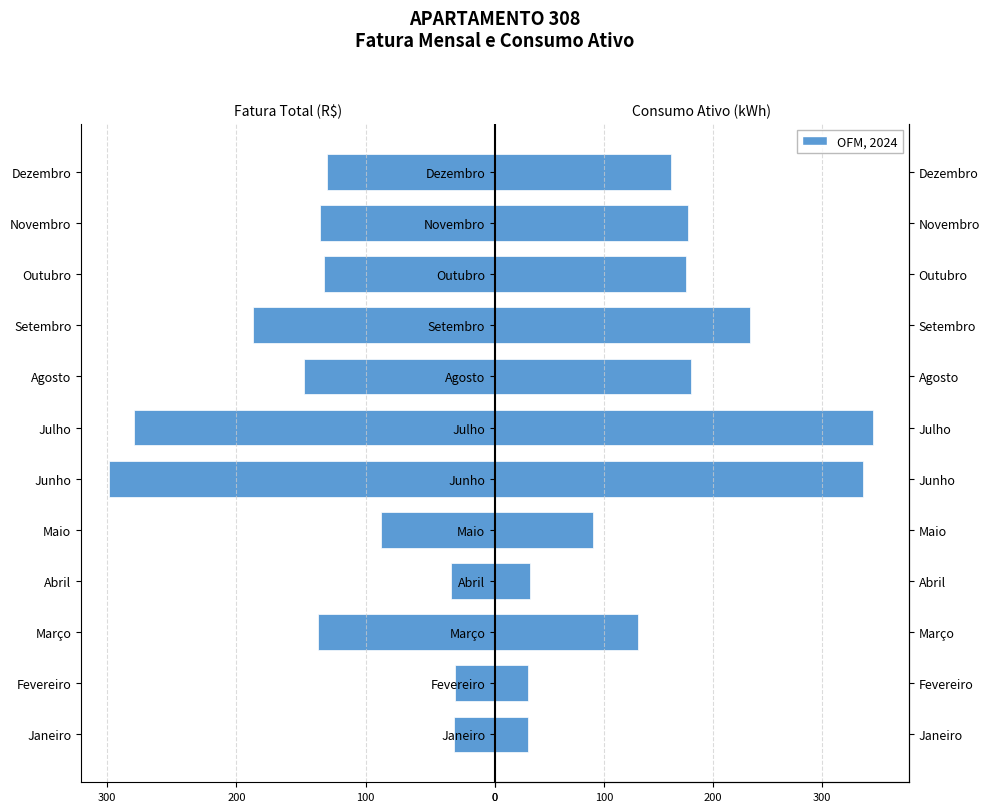

What is the greatest value displayed?

347.0